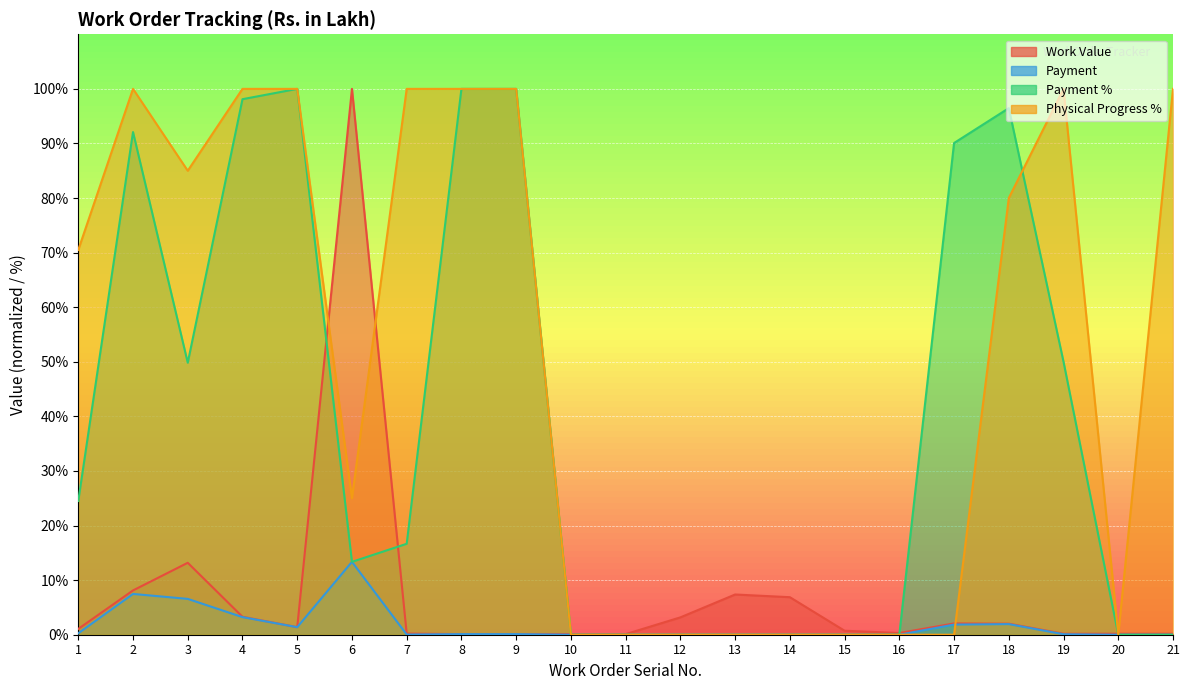

What is the value of the Payment point at the 9th from the left?

0.1